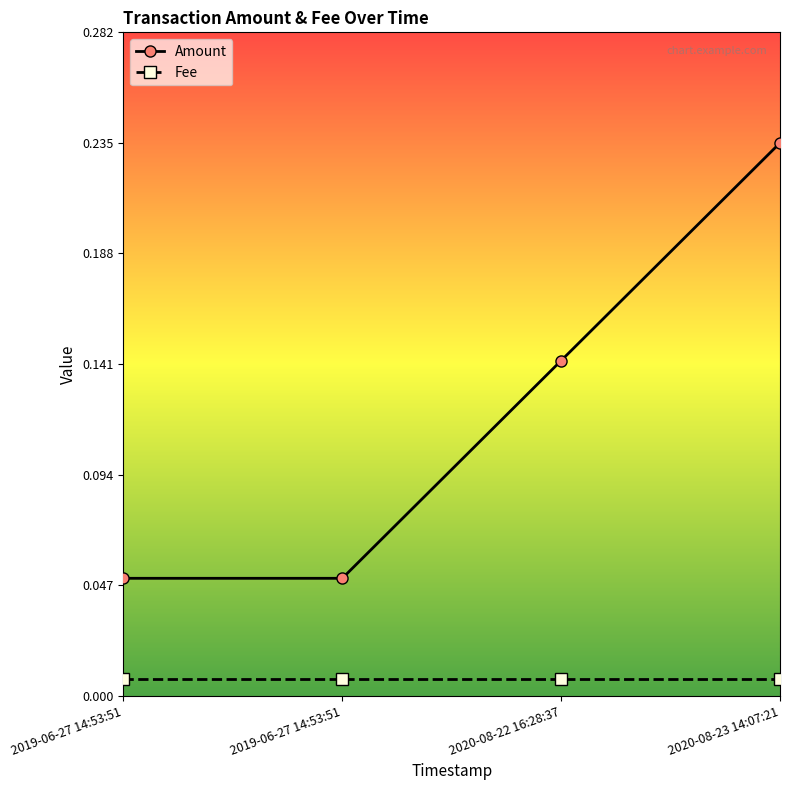

Reading left to right, list all the values displayed in this chart.

Amount: 2019-06-27 14:53:51=0.1	2019-06-27 14:53:51=0.1	2020-08-22 16:28:37=0.1	2020-08-23 14:07:21=0.2
Fee: 2019-06-27 14:53:51=0.0	2019-06-27 14:53:51=0.0	2020-08-22 16:28:37=0.0	2020-08-23 14:07:21=0.0